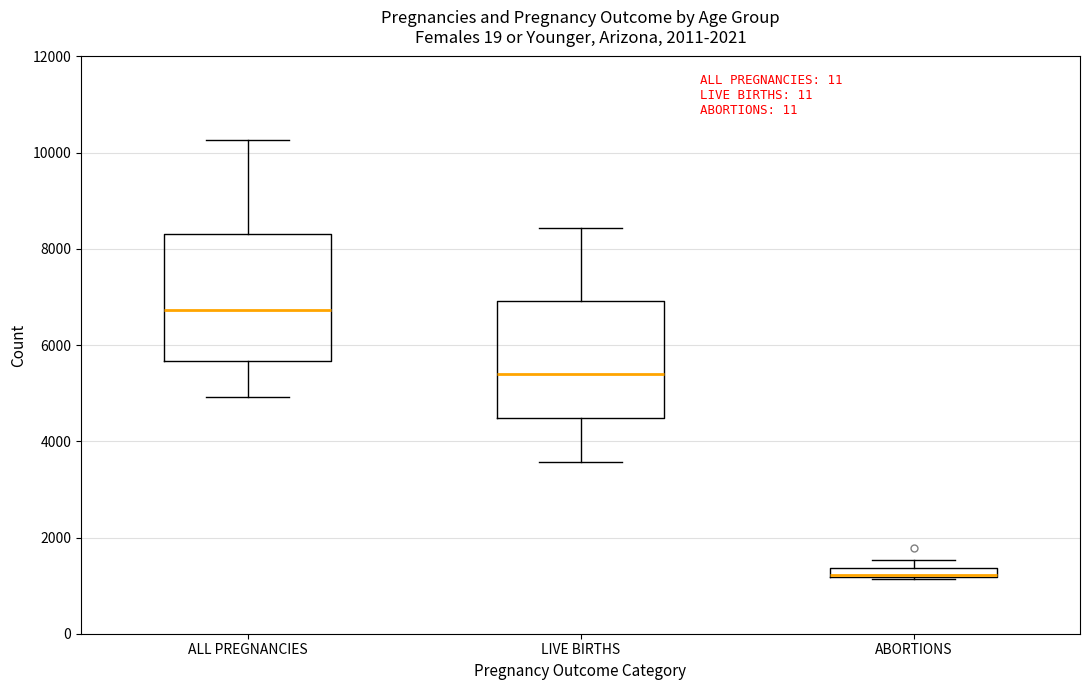

Which box is the tallest, from its lower edge to its upper edge?

ALL PREGNANCIES